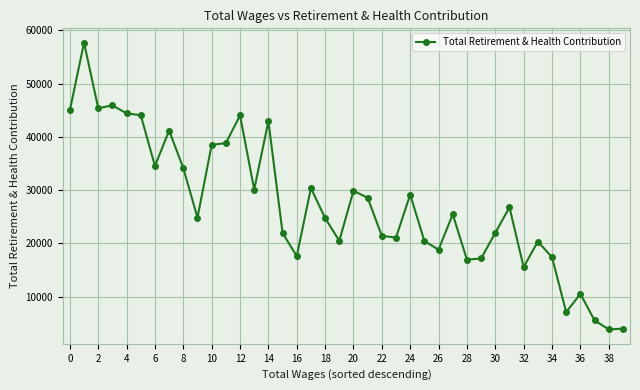

What is the sum of all values?

1088925